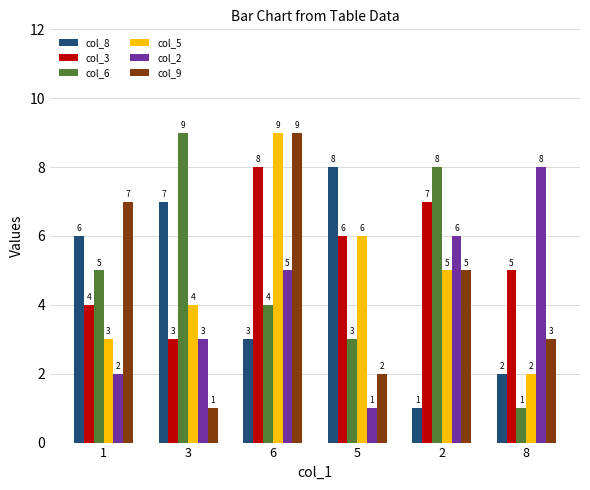

What is the sum of all col_5 values?

29